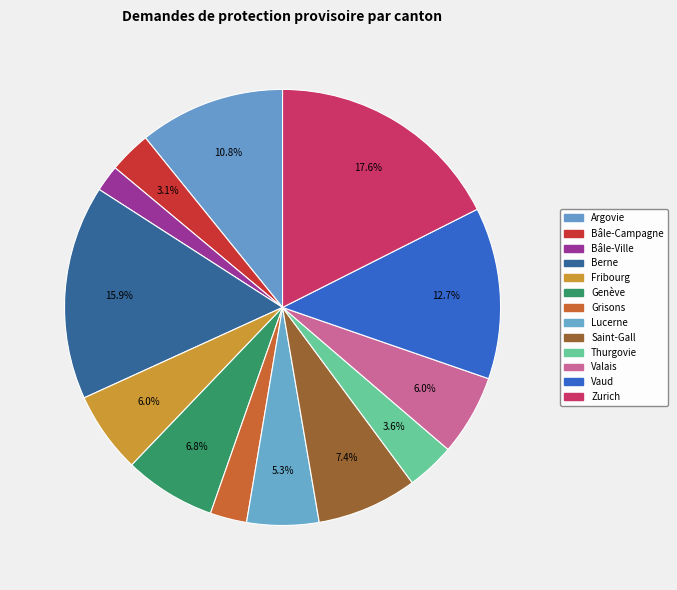

Between Genève and Thurgovie, which is larger?

Genève